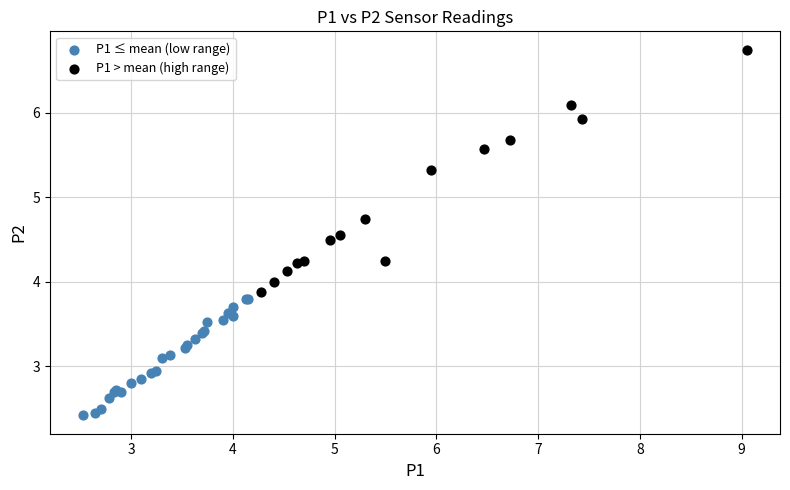

Which series reaches the minimum Y coordinate?

P1 ≤ mean (low range)